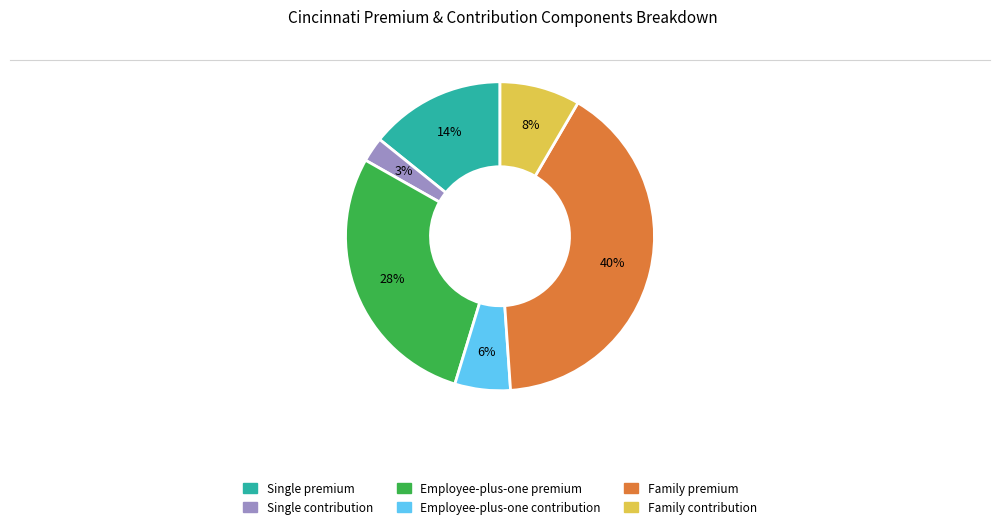

Is Family contribution the majority of the pie?

No